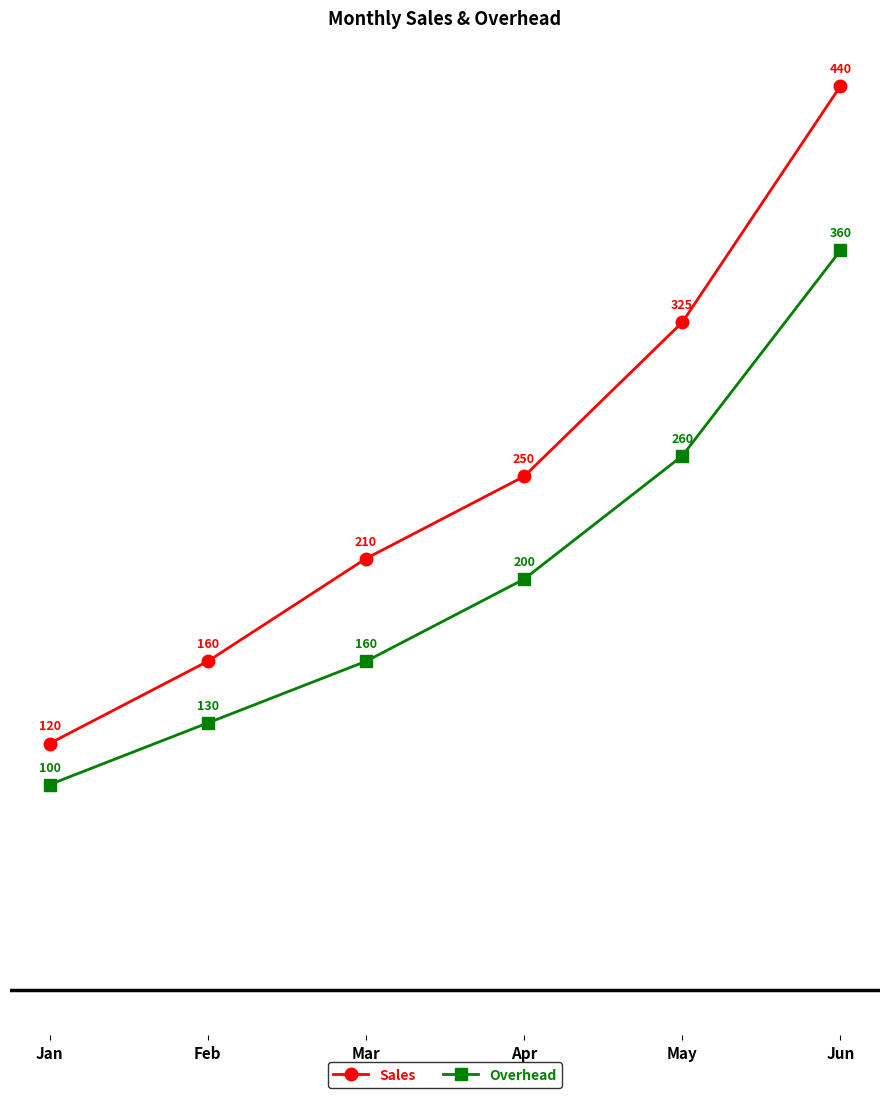

Which series has the largest total across all categories?

Sales